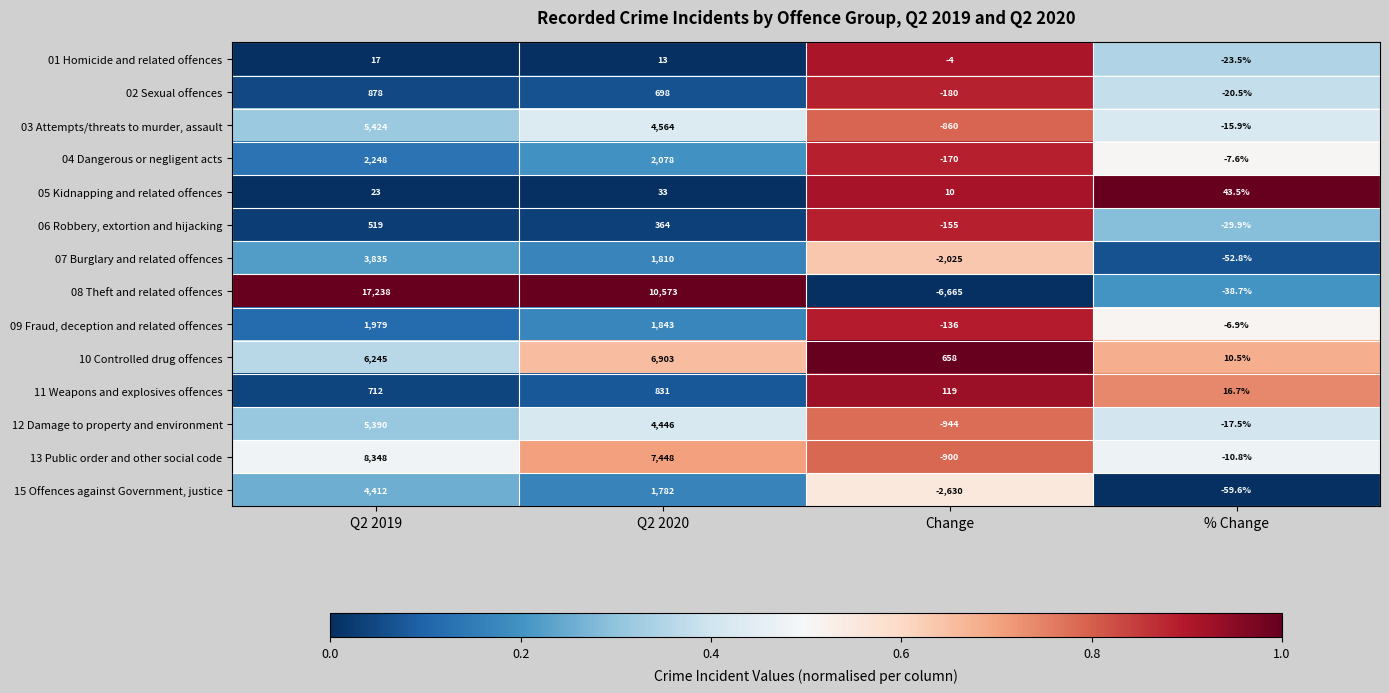

Where is 08 Theft and related offences nearest to the value 5286?

Q2 2020